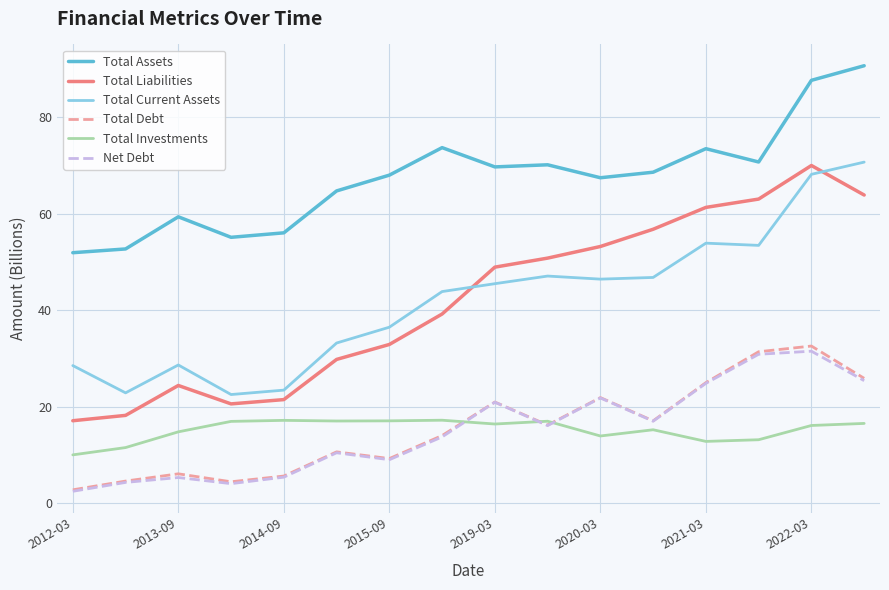

True or false: Net Debt has more than 1 interior local peaks.

True